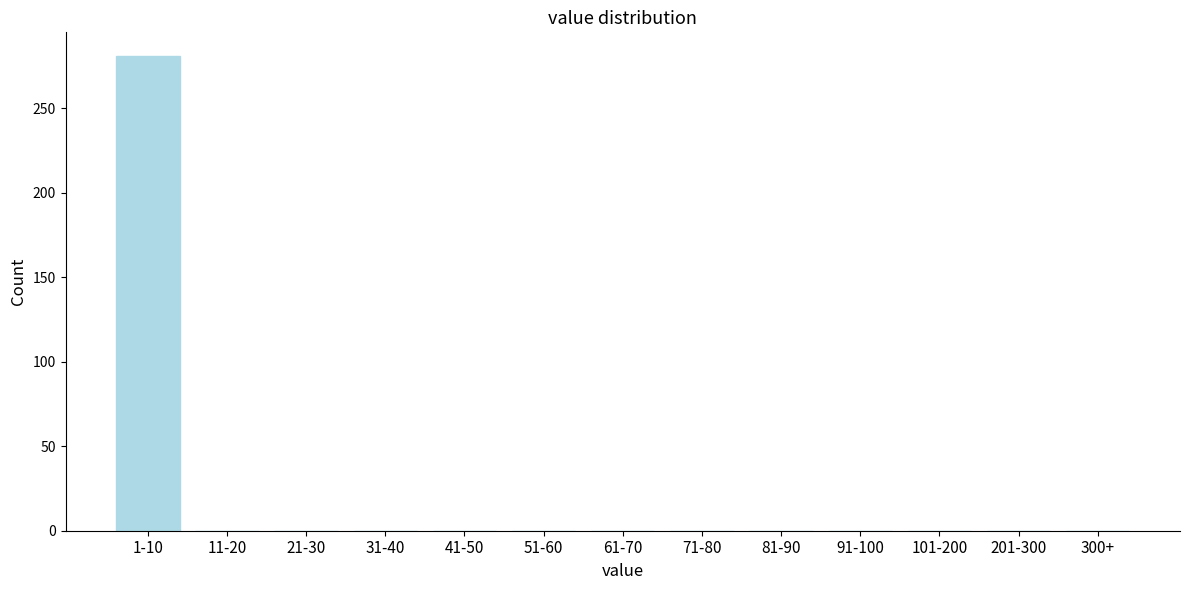

Reading left to right, transcribe all the data shown in this chart.

1-10=281	11-20=0	21-30=0	31-40=0	41-50=0	51-60=0	61-70=0	71-80=0	81-90=0	91-100=0	101-200=0	201-300=0	300+=0